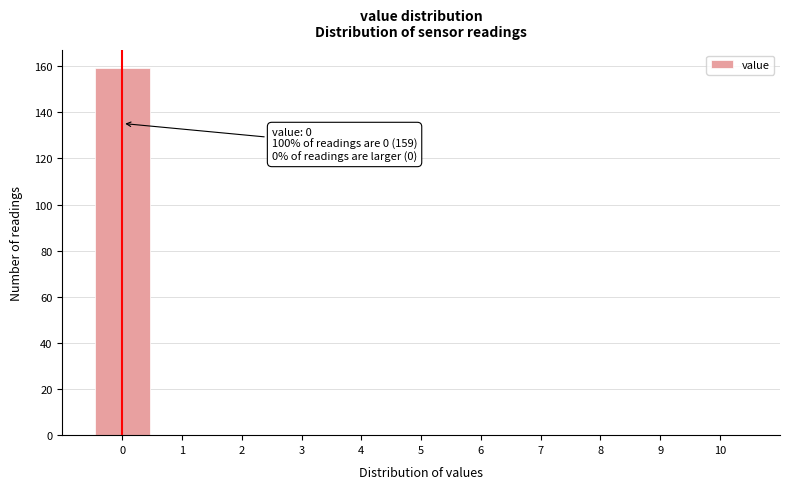

Over which range of the x-axis is the bar tallest?

-0.5 to 0.5